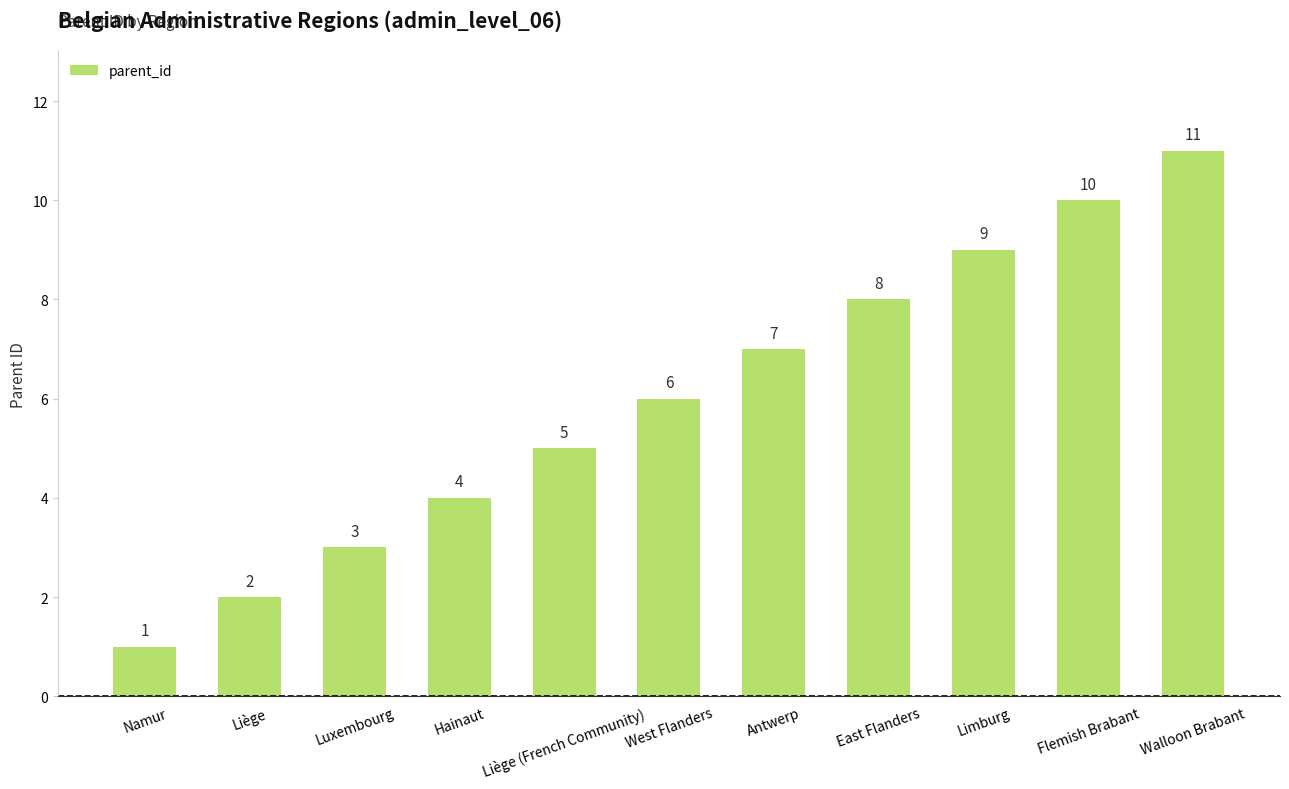

Reading right to left, list all the values displayed in this chart.

11	10	9	8	7	6	5	4	3	2	1